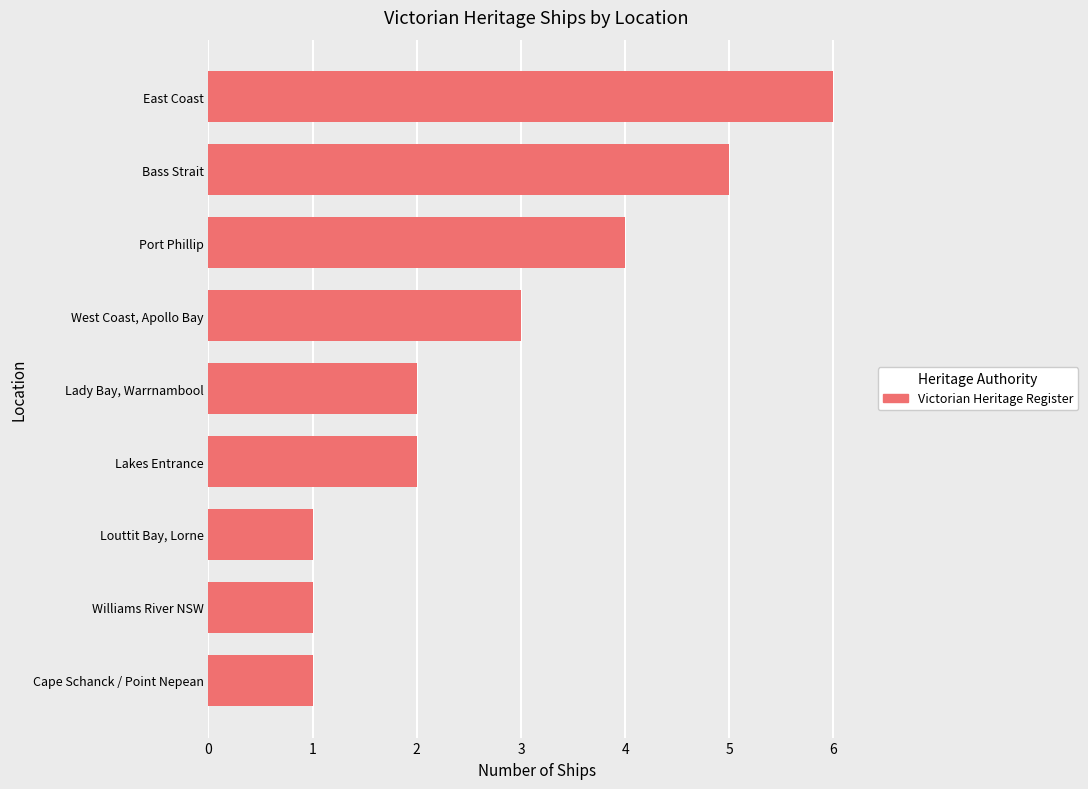

What is the maximum value shown in the chart?

6